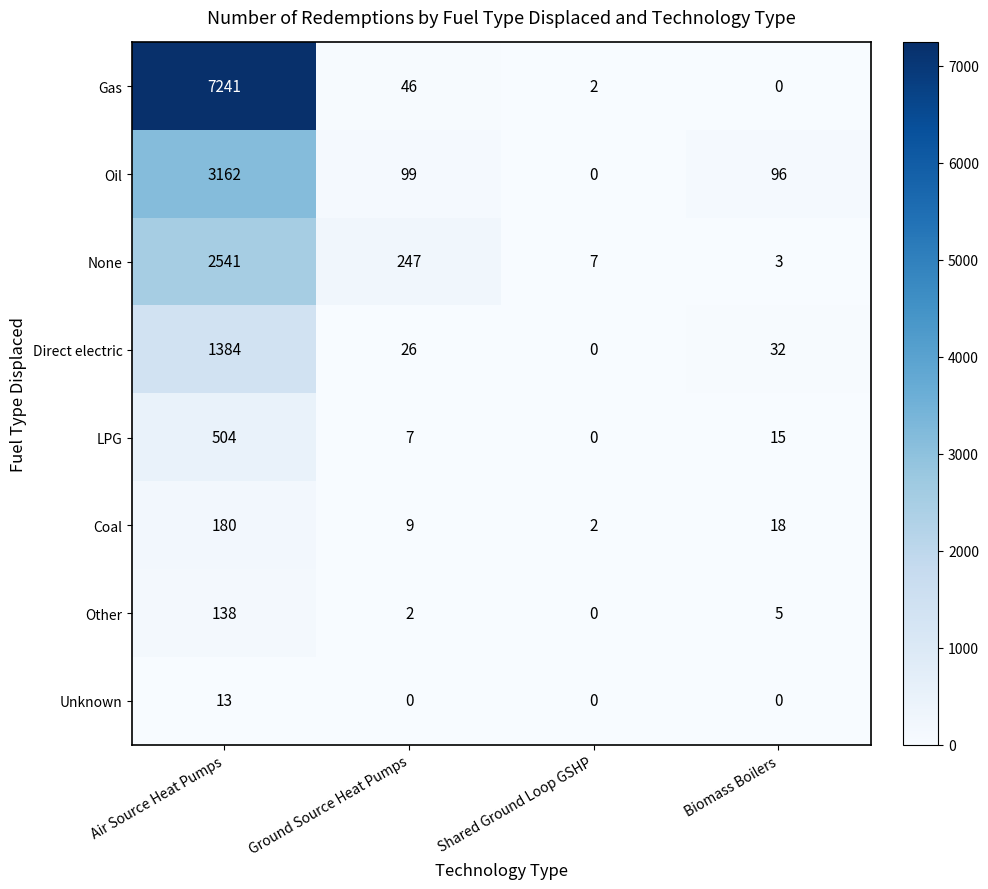

What is the sum of all Coal values?

209